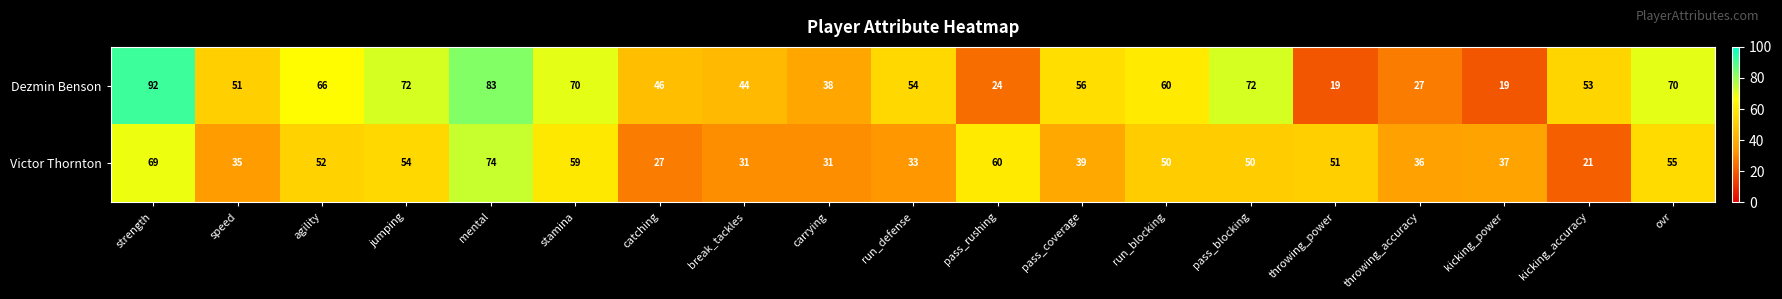

What is the average value of the Dezmin Benson series?

53